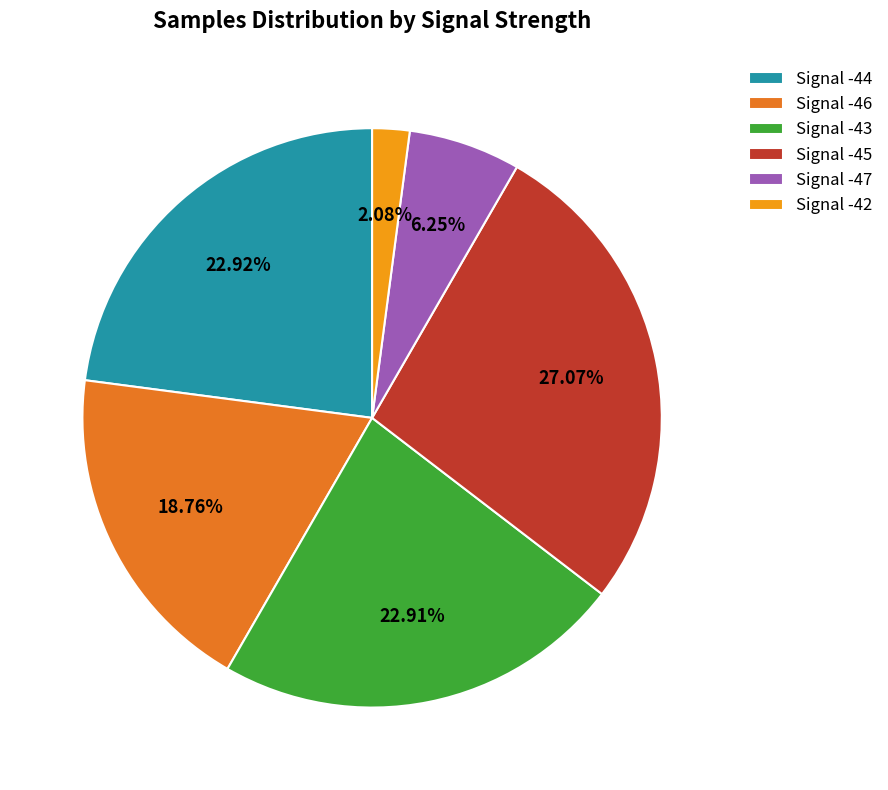

To the nearest percent, what is the average slice percentage?

17%